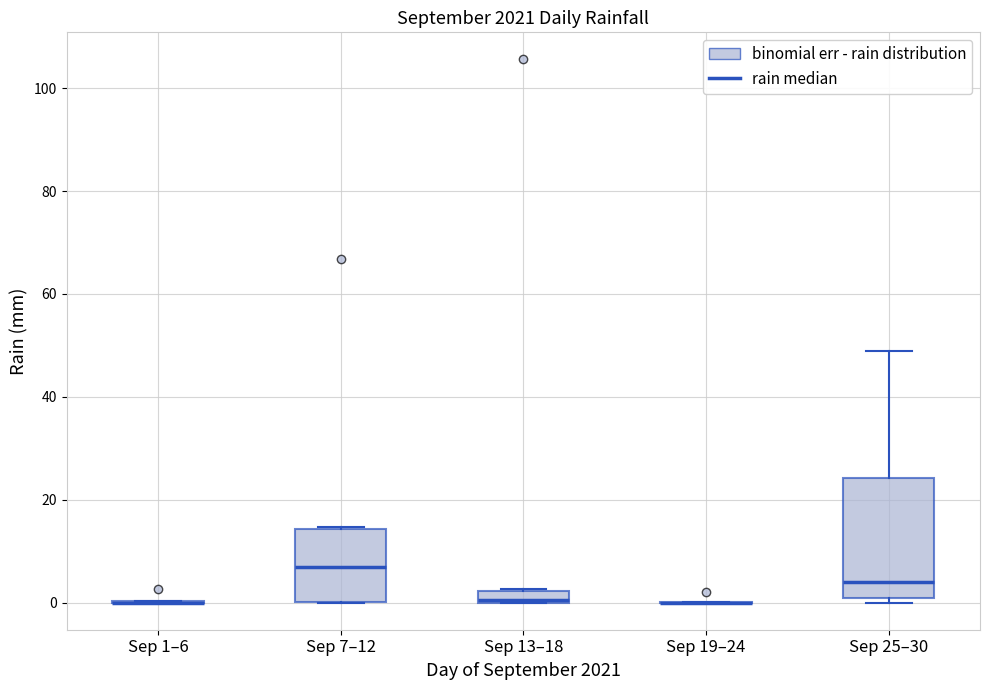

Comparing the boxes themselves (not the whiskers), which one is the tallest?

Sep 25–30